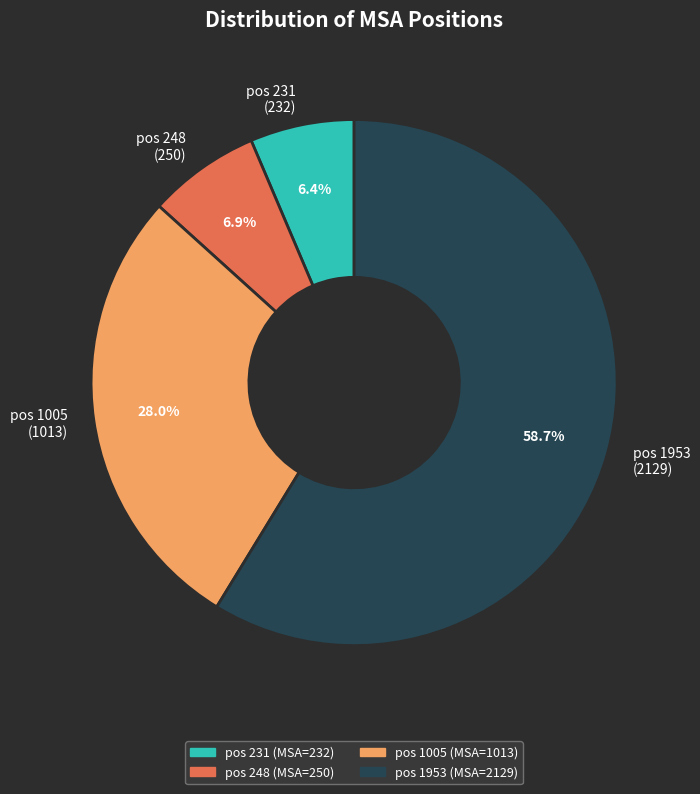

How many slices are in this pie chart?

4